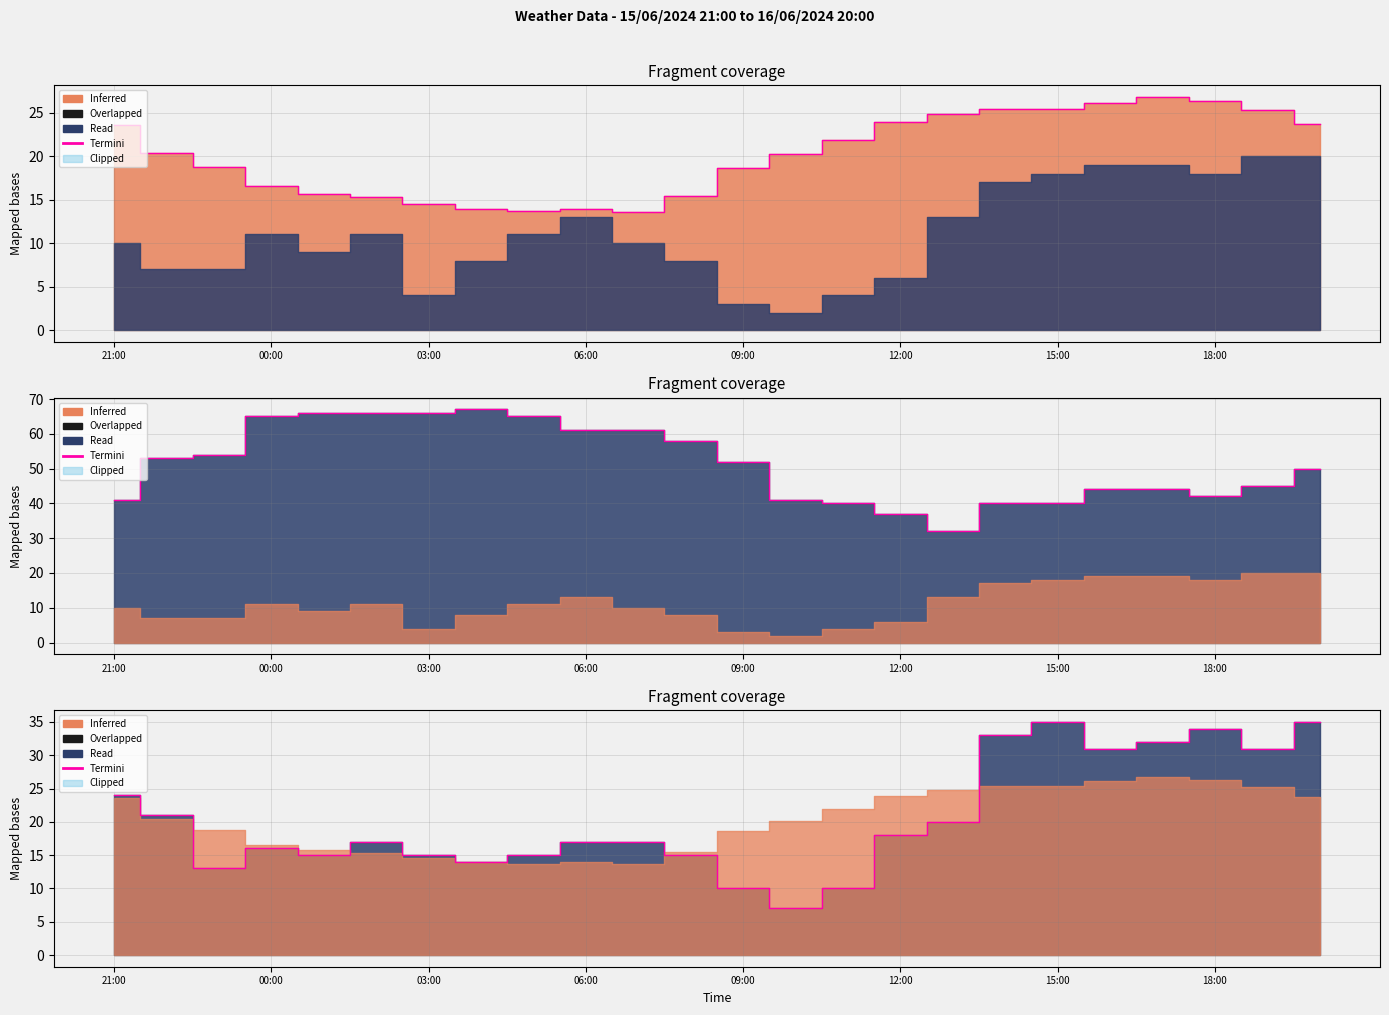

True or false: the data has more than 0 interior local peaks.

True